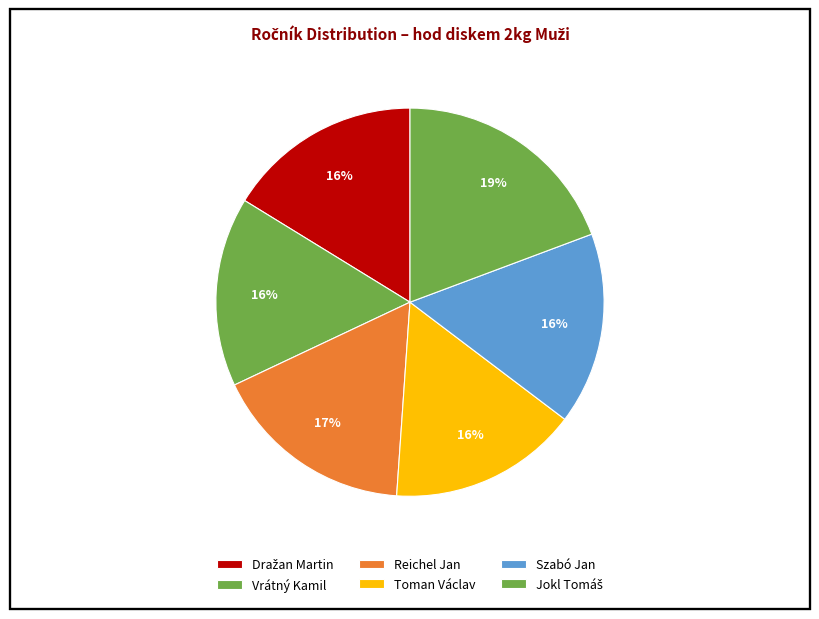

Does Jokl Tomáš account for over 50% of the chart?

No